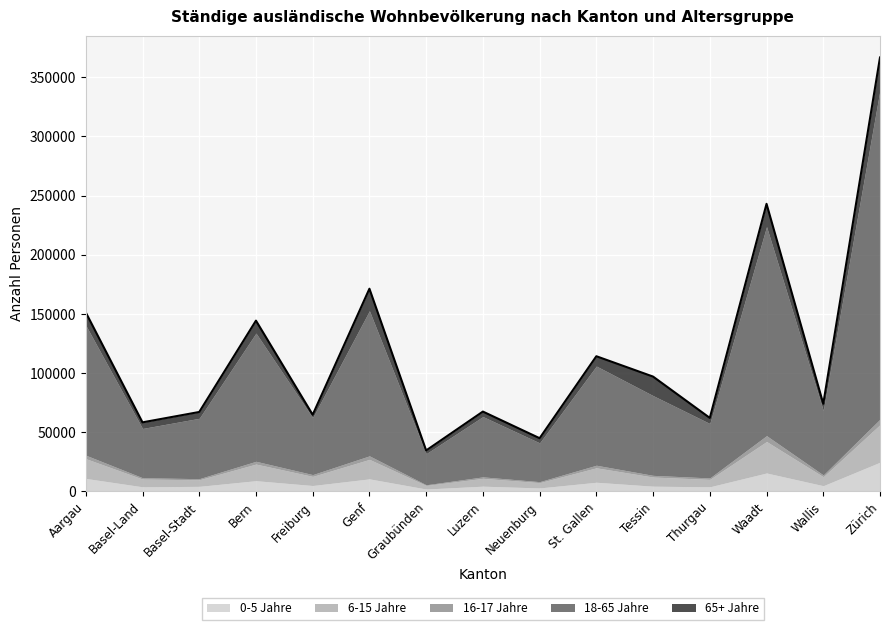

What is the difference between the maximum and minimum values in the 65+ Jahre series?

25012